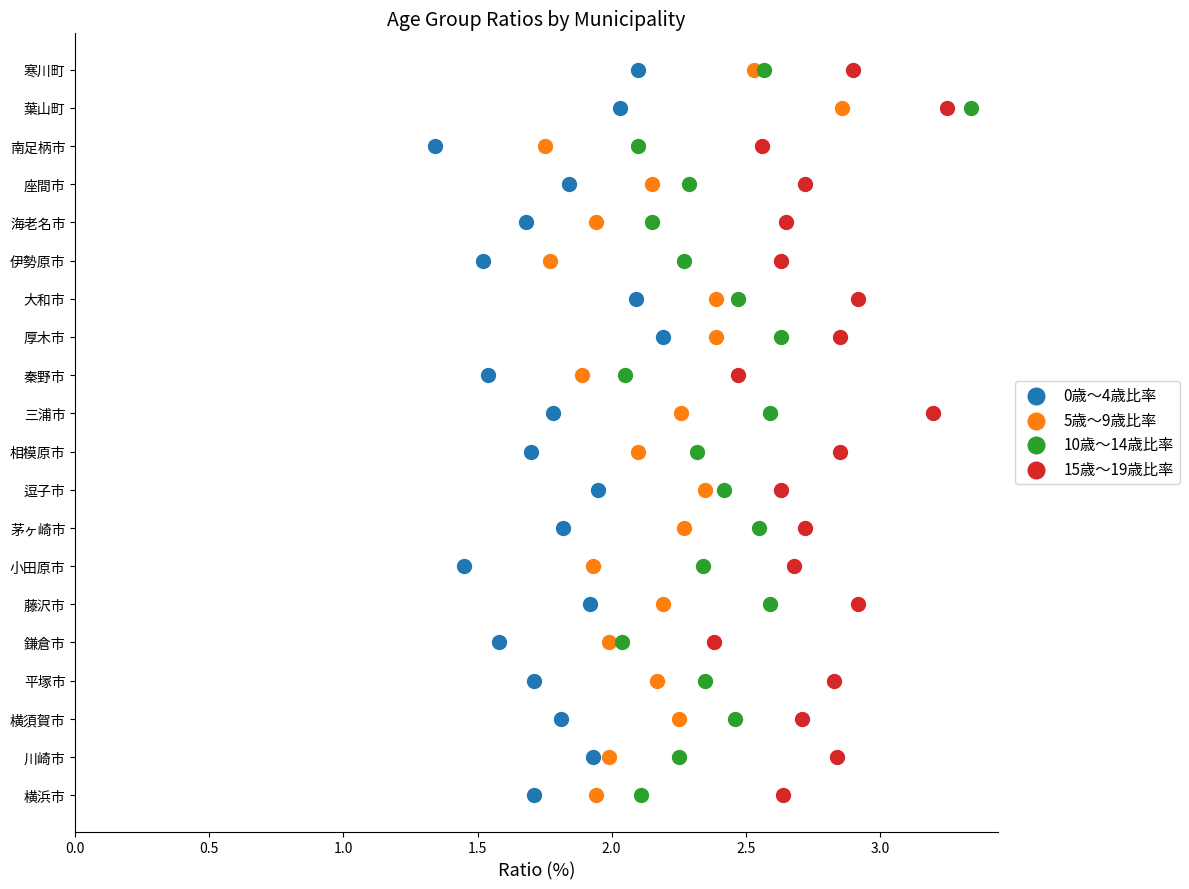

What are all the series names shown in the legend?

0歳～4歳比率, 5歳～9歳比率, 10歳～14歳比率, 15歳～19歳比率